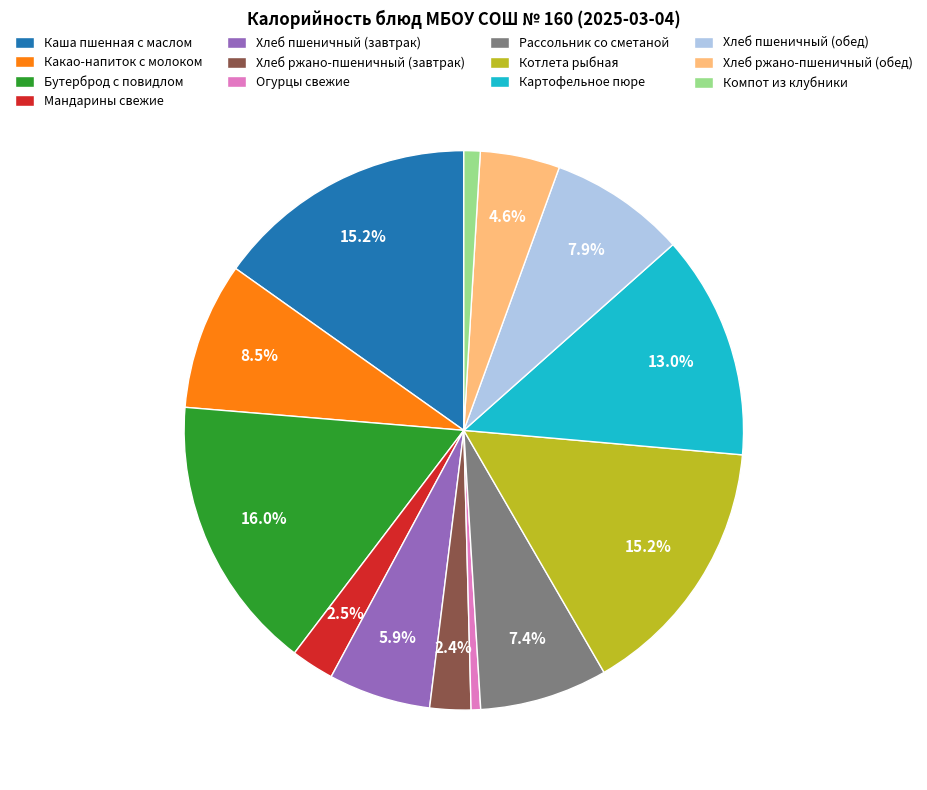

Which category has the biggest portion of the pie?

Бутерброд с повидлом